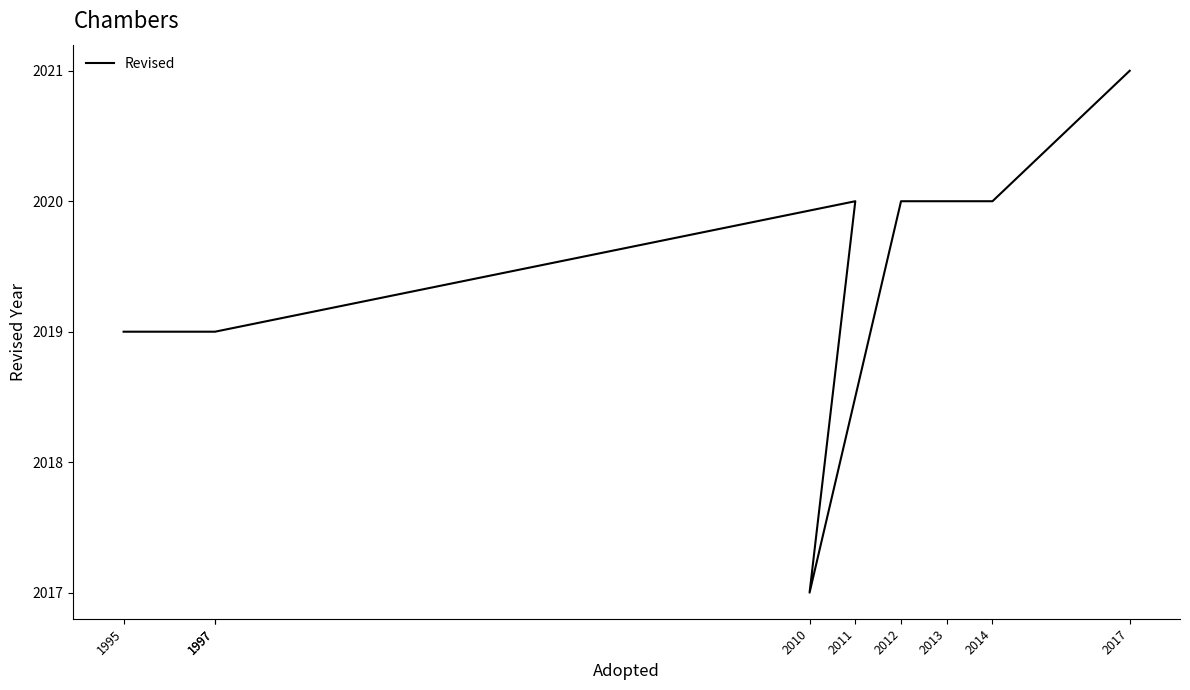

What is the value of the 7th point from the left?

2020